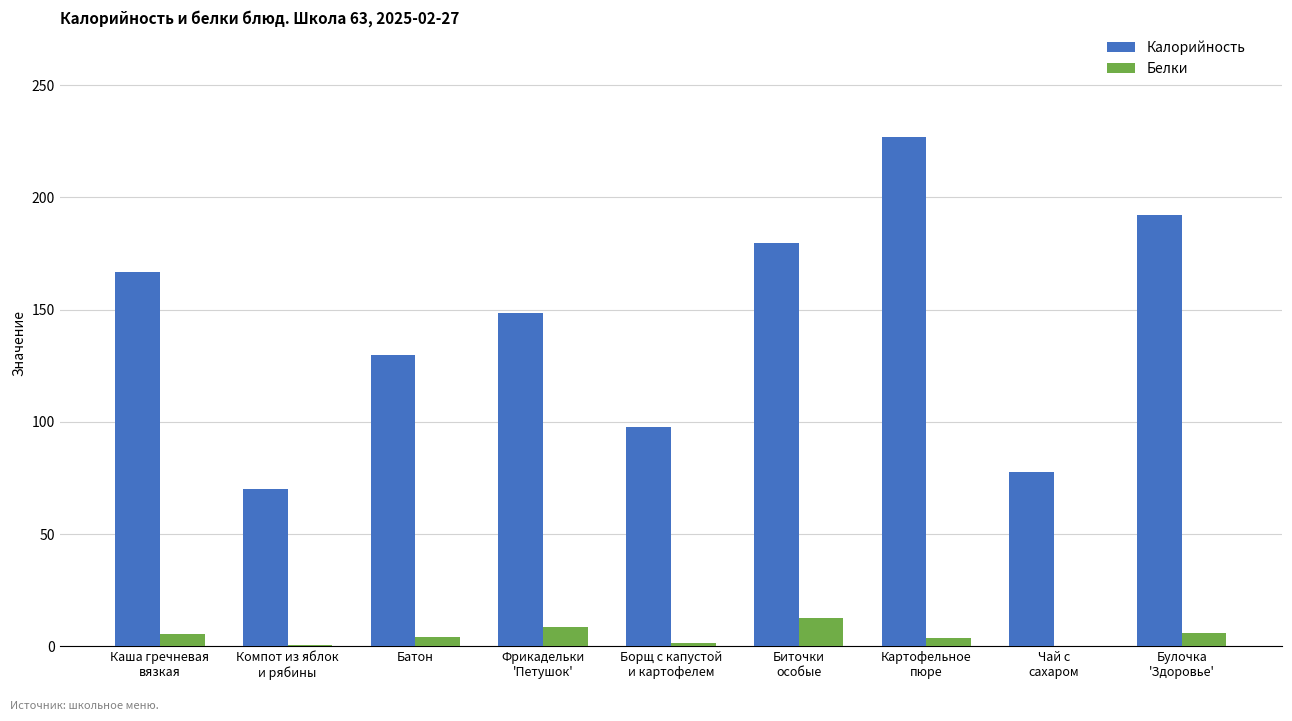

What is the greatest value displayed?

226.8